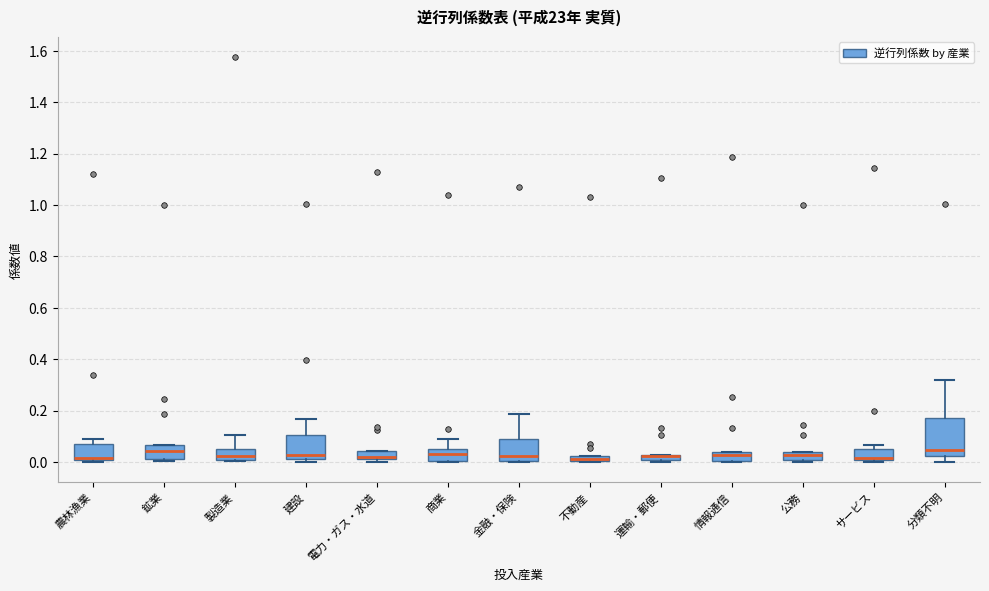

Comparing the boxes themselves (not the whiskers), which one is the tallest?

分類不明